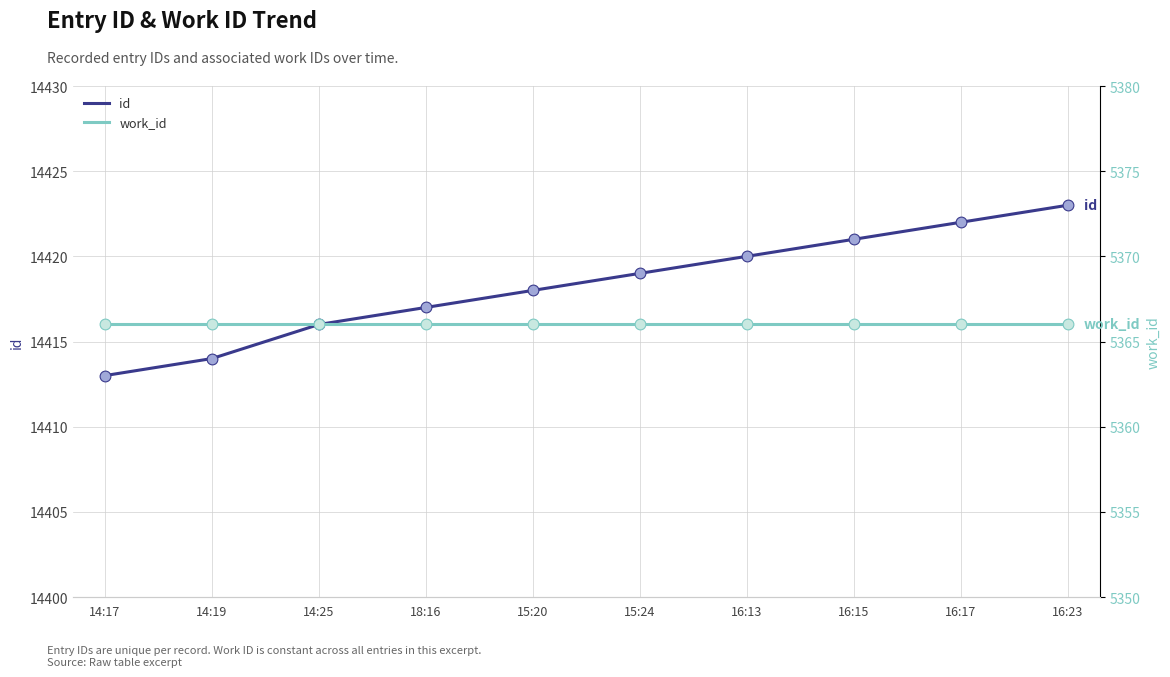

Is the value of id at 14:25 greater than the value of work_id at 16:13?

Yes